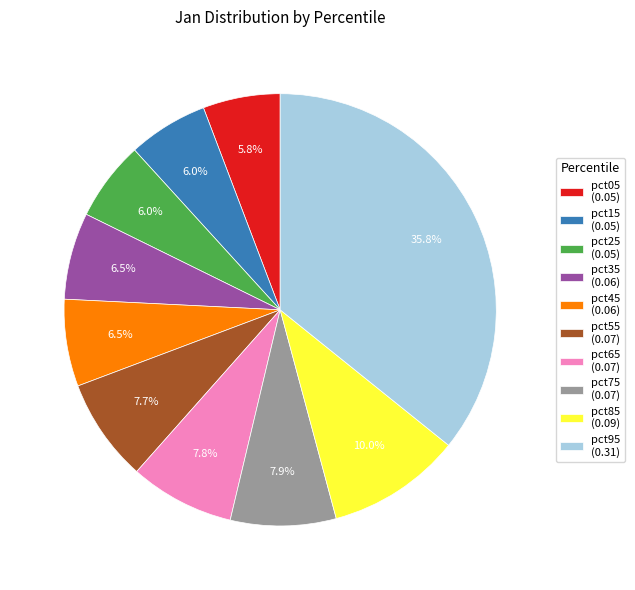

Which has a higher value, pct85 (0.09) or pct65 (0.07)?

pct85 (0.09)